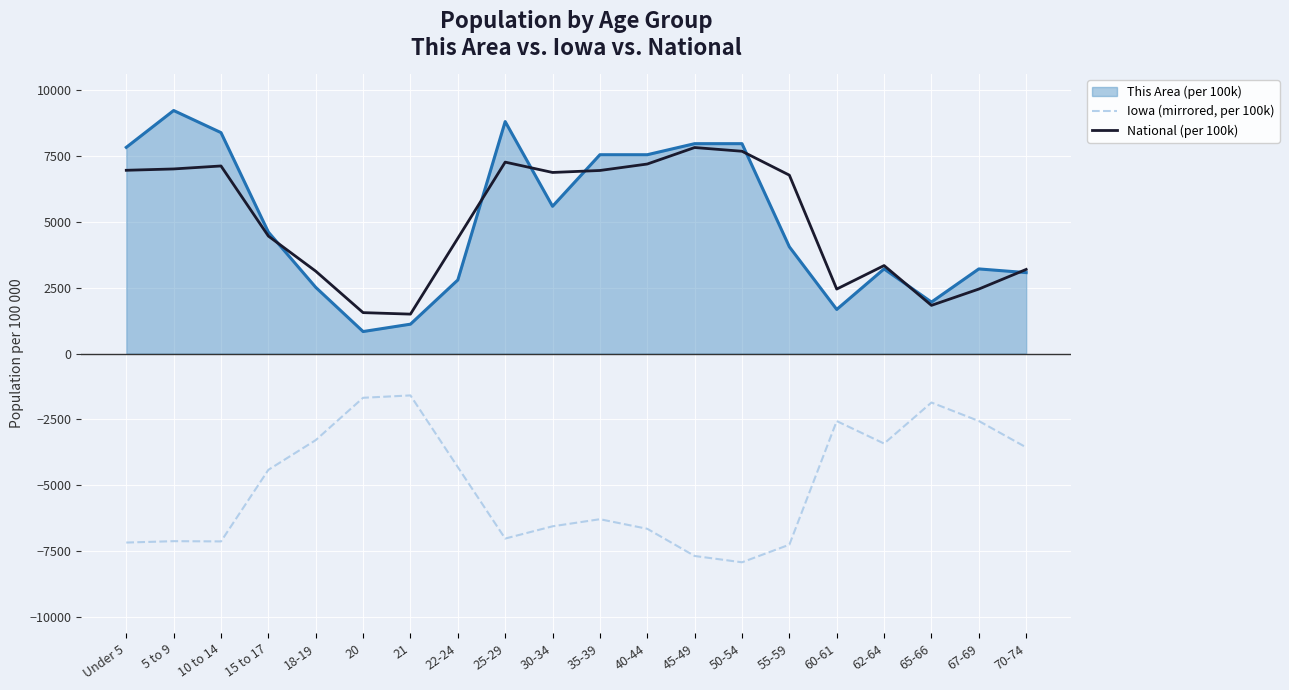

Where is Iowa (mirrored, per 100k) nearest to the value -4753?

15 to 17